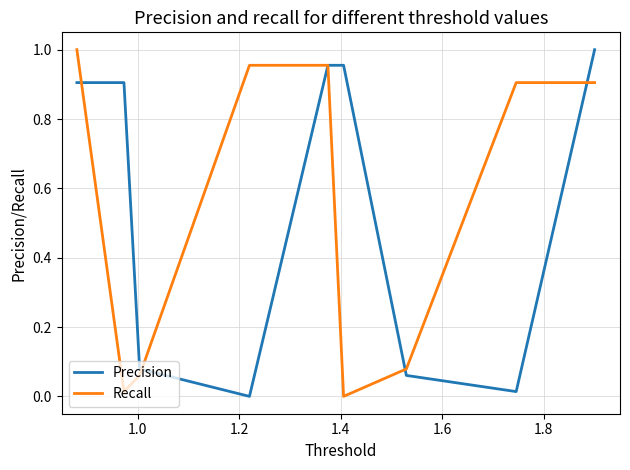

What is the sum of all Precision values?

4.9